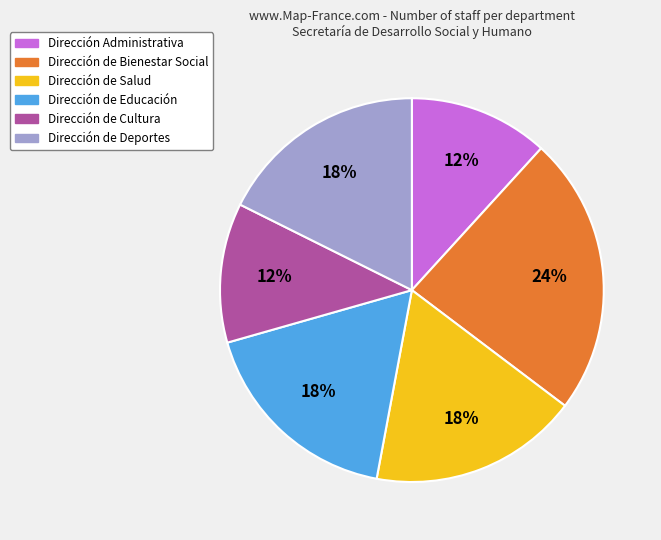

Is there a majority slice in this chart?

No